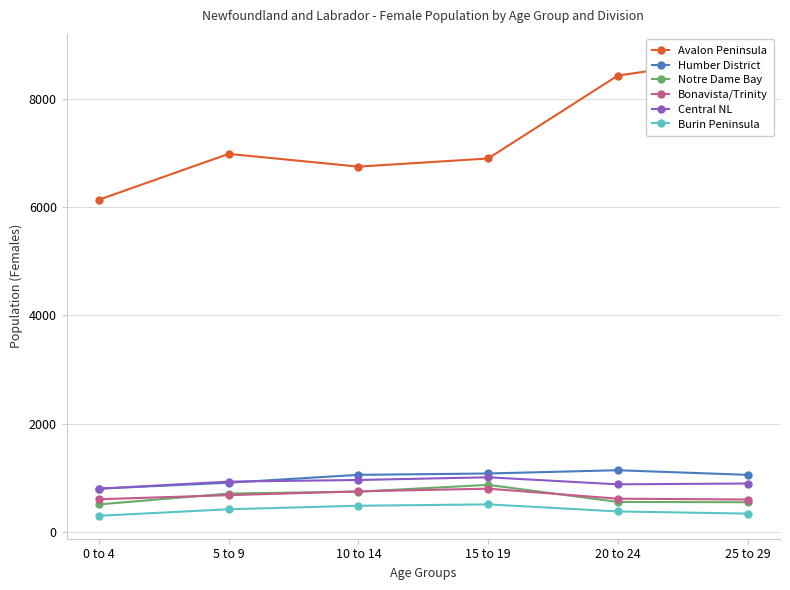

At 0 to 4, list the series in order from largest to smallest.

Avalon Peninsula, Humber District, Central NL, Bonavista/Trinity, Notre Dame Bay, Burin Peninsula